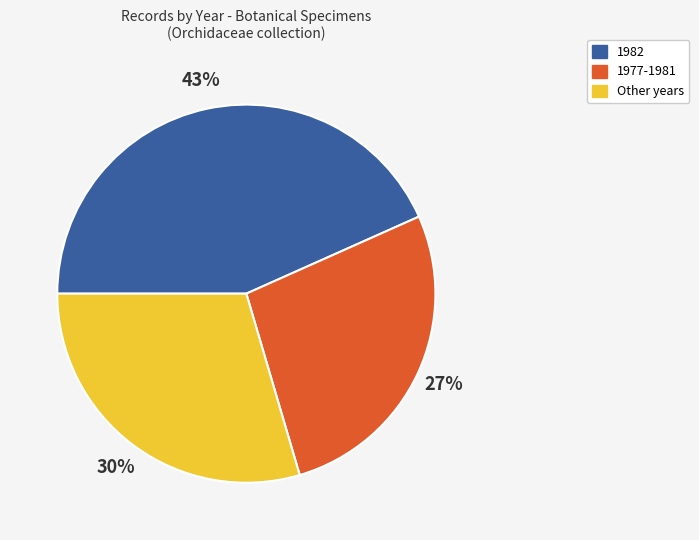

Rank the categories by value from highest to lowest.

1982, Other years, 1977-1981